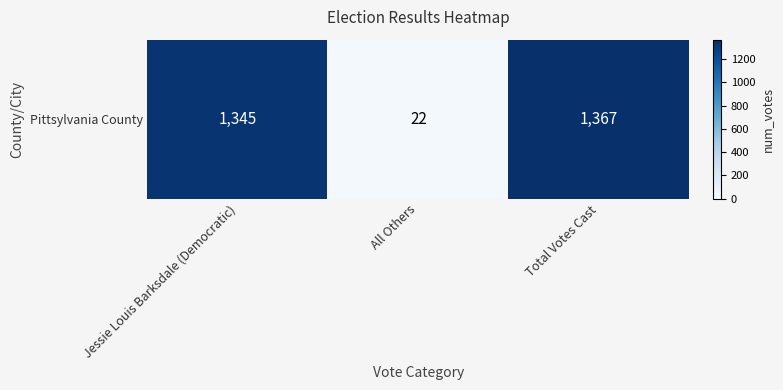

At which label is the value closest to 694?

Jessie Louis Barksdale (Democratic)